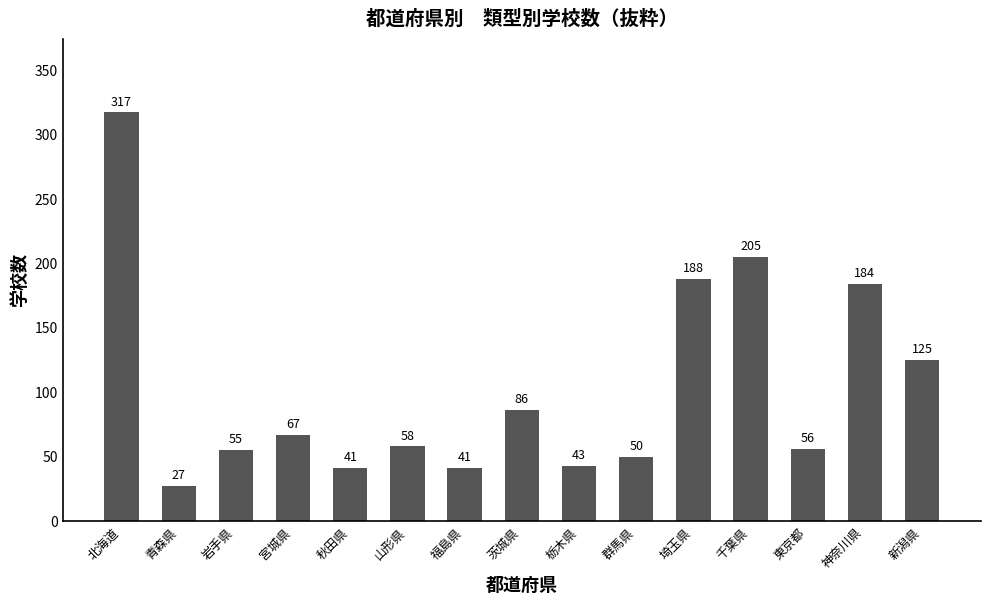

Reading right to left, transcribe all the data shown in this chart.

新潟県=125	神奈川県=184	東京都=56	千葉県=205	埼玉県=188	群馬県=50	栃木県=43	茨城県=86	福島県=41	山形県=58	秋田県=41	宮城県=67	岩手県=55	青森県=27	北海道=317